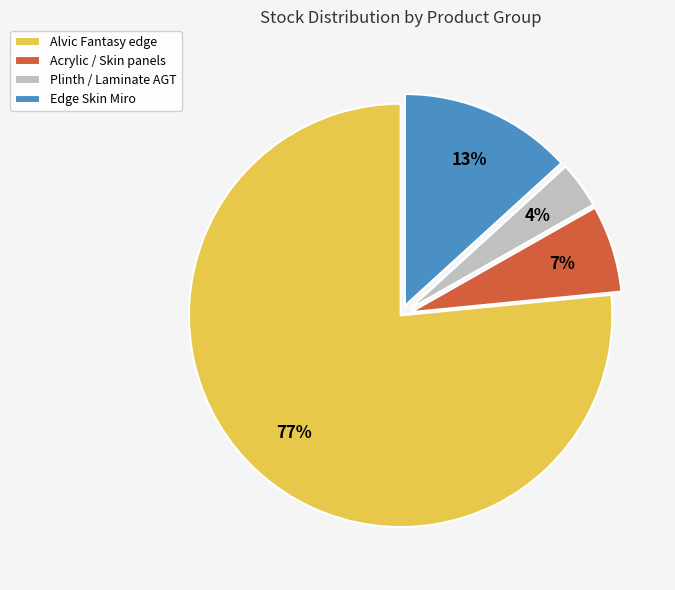

Between Plinth / Laminate AGT and Alvic Fantasy edge, which is larger?

Alvic Fantasy edge